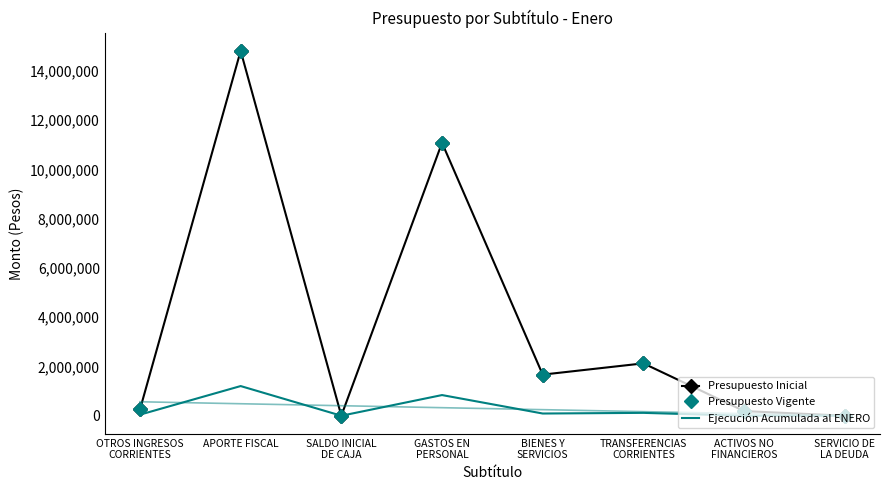

How many categories are shown in the chart?

8